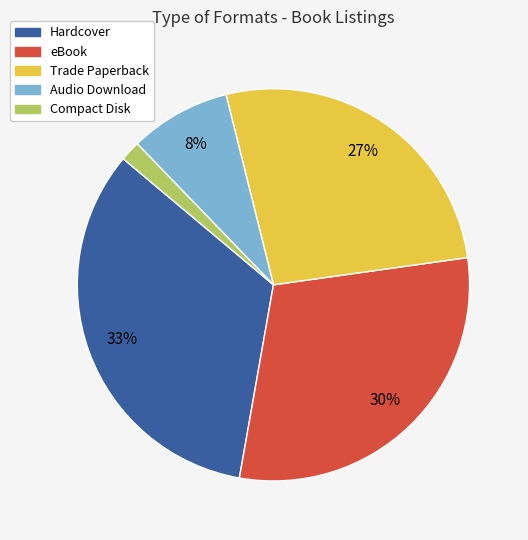

Is there any slice that represents more than half of the pie?

No